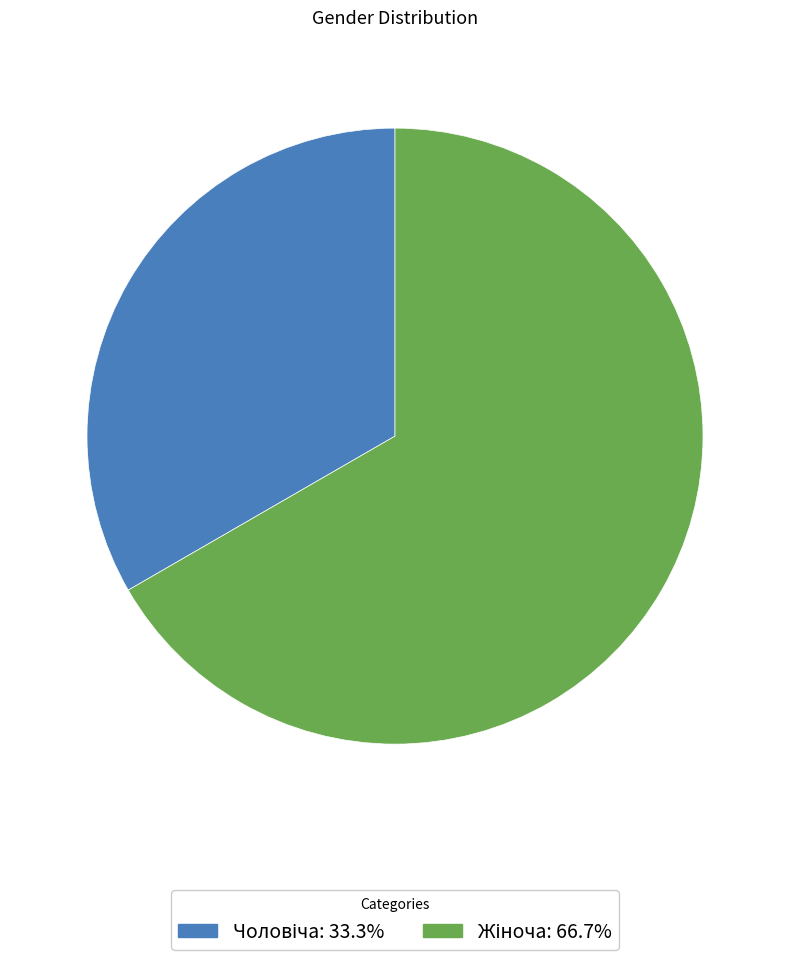

Is there a majority slice in this chart?

Yes